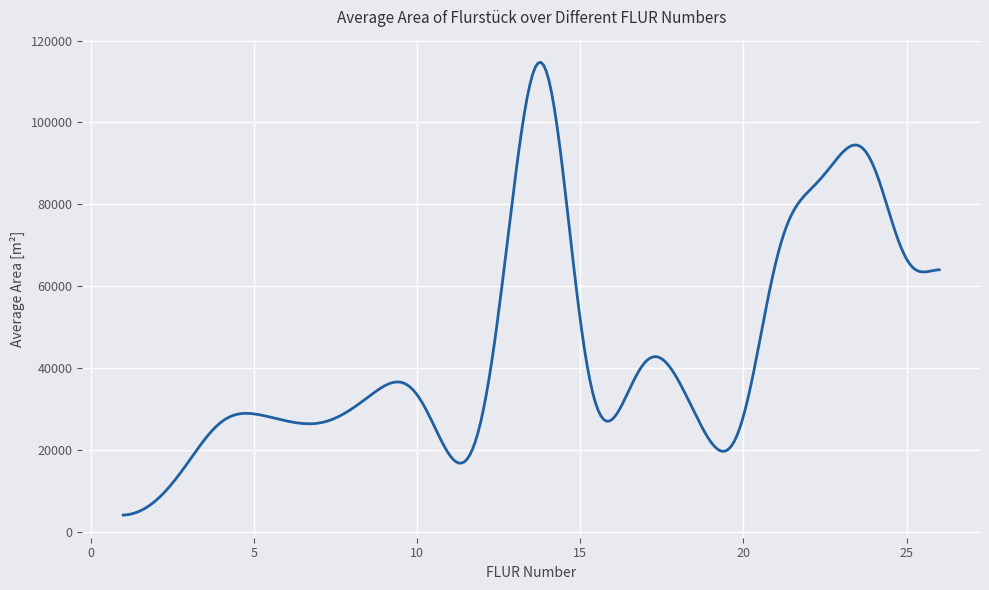

What is the sum of all values?

13404755.1